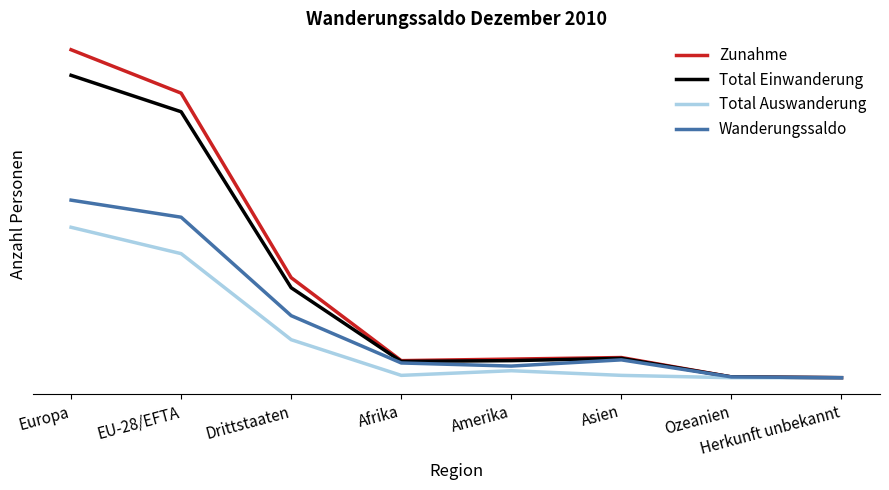

At which label does Total Einwanderung reach its peak?

Europa